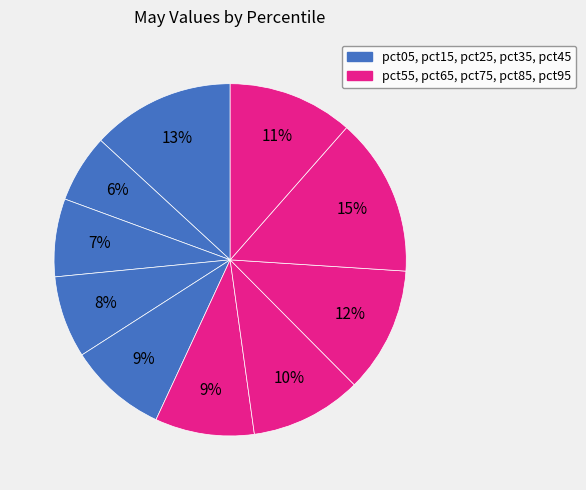

Is there a majority slice in this chart?

No